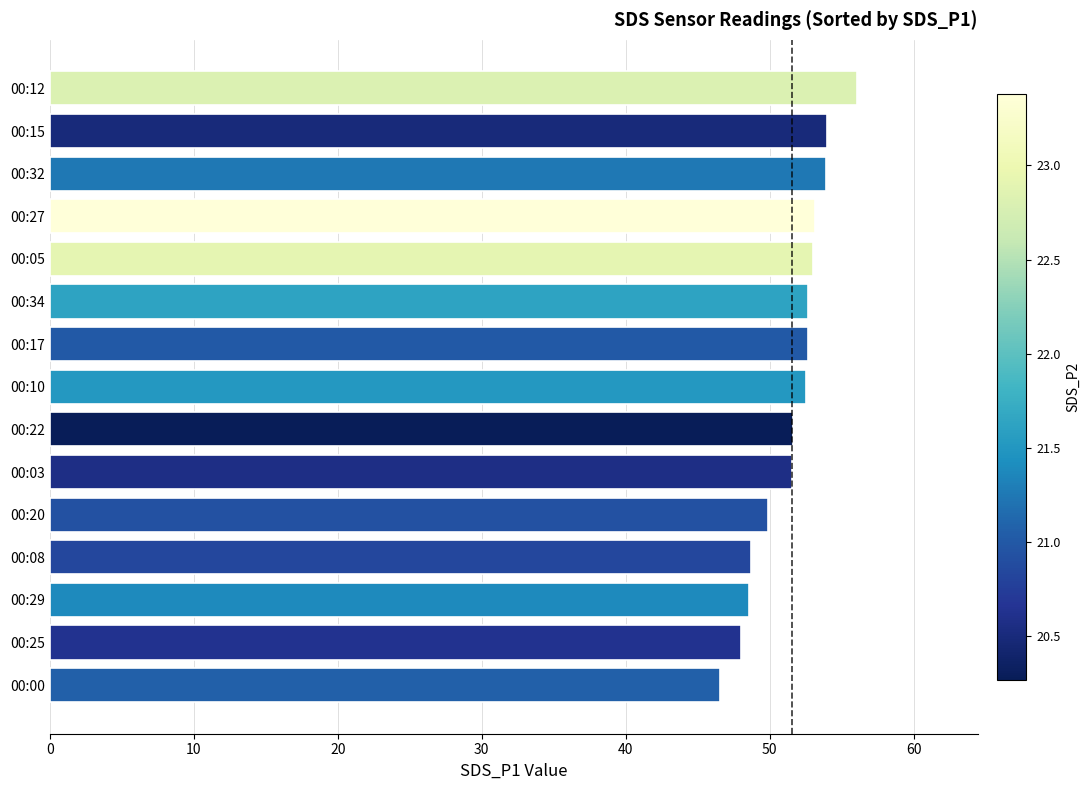

The value at 00:29 is 86.9. True or false?

False